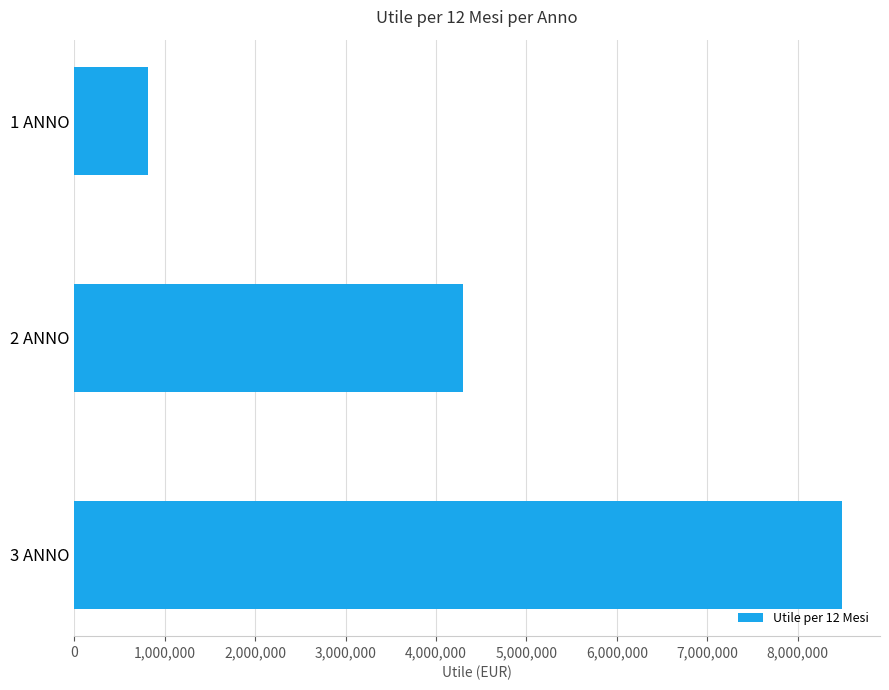

What is the change in value from 1 ANNO to 3 ANNO?

+7670351.4